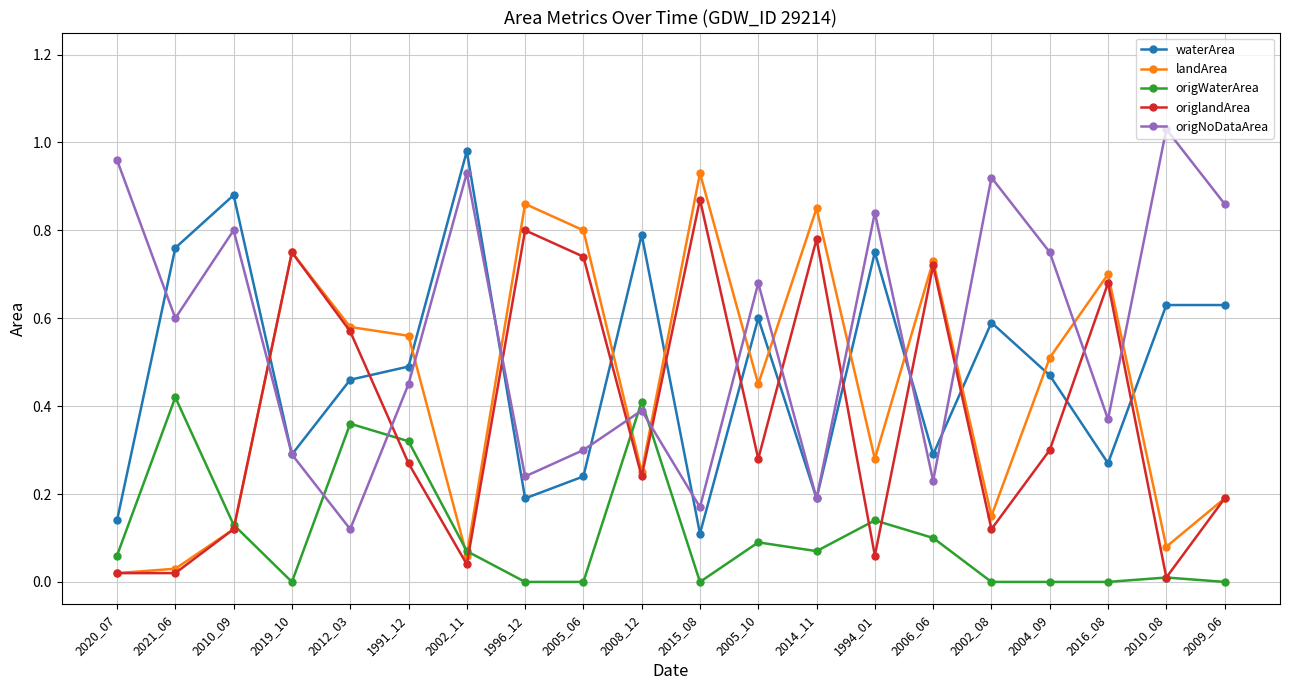

What is the label of the 17th point from the left?

2004_09